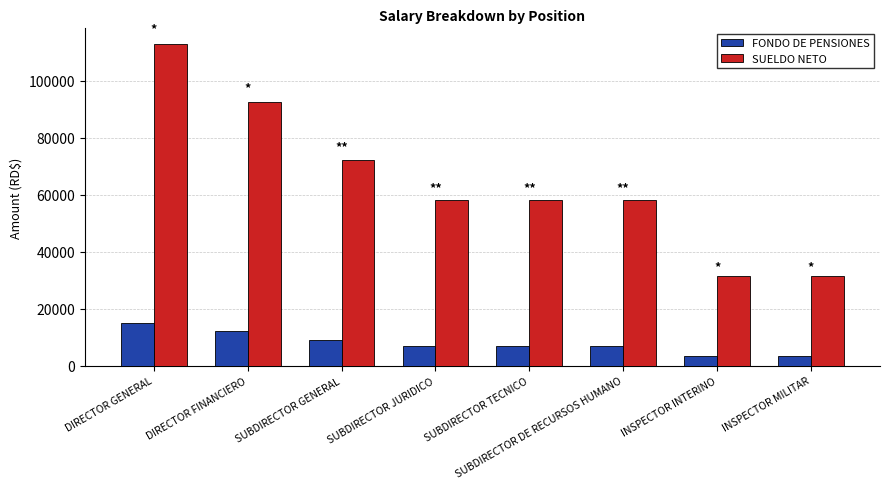

Reading left to right, extract all data points from this chart.

FONDO DE PENSIONES: 15000.0	12000.0	9000.0	7000.0	7000.0	7000.0	3500.0	3500.0
SUELDO NETO: 112667.1	92417.1	72167.1	58204.2	58204.2	58204.2	31500.0	31500.0